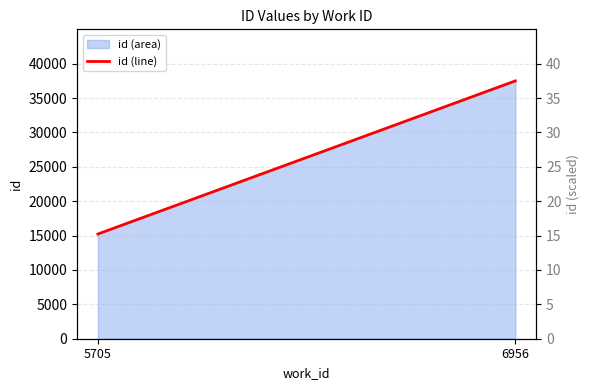

What is the difference between the maximum and minimum values?

22261